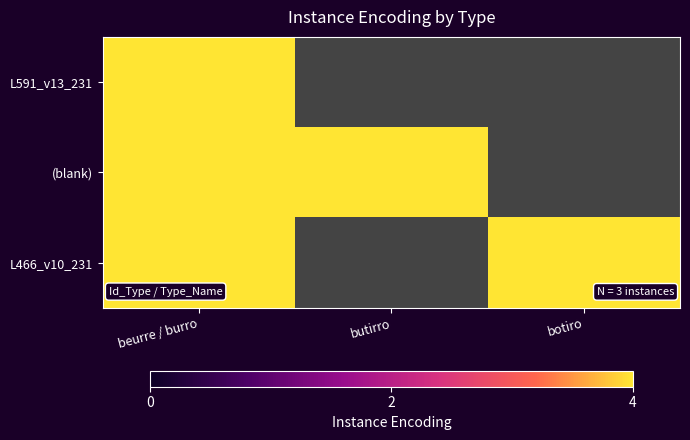

List the series in order of their peak value, lowest first.

L591_v13_231, (blank), L466_v10_231